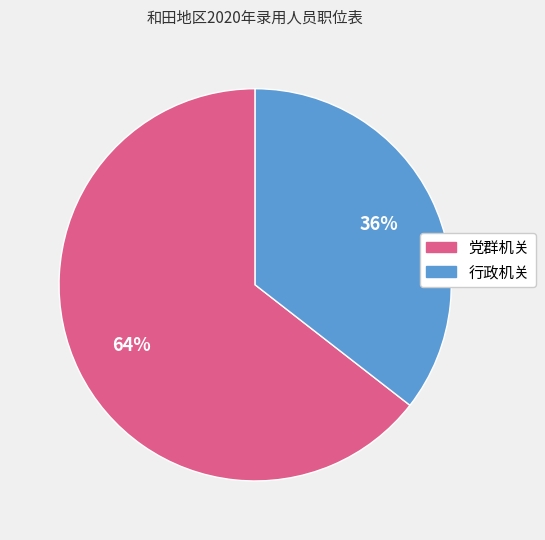

To the nearest percent, what is the average slice percentage?

50%